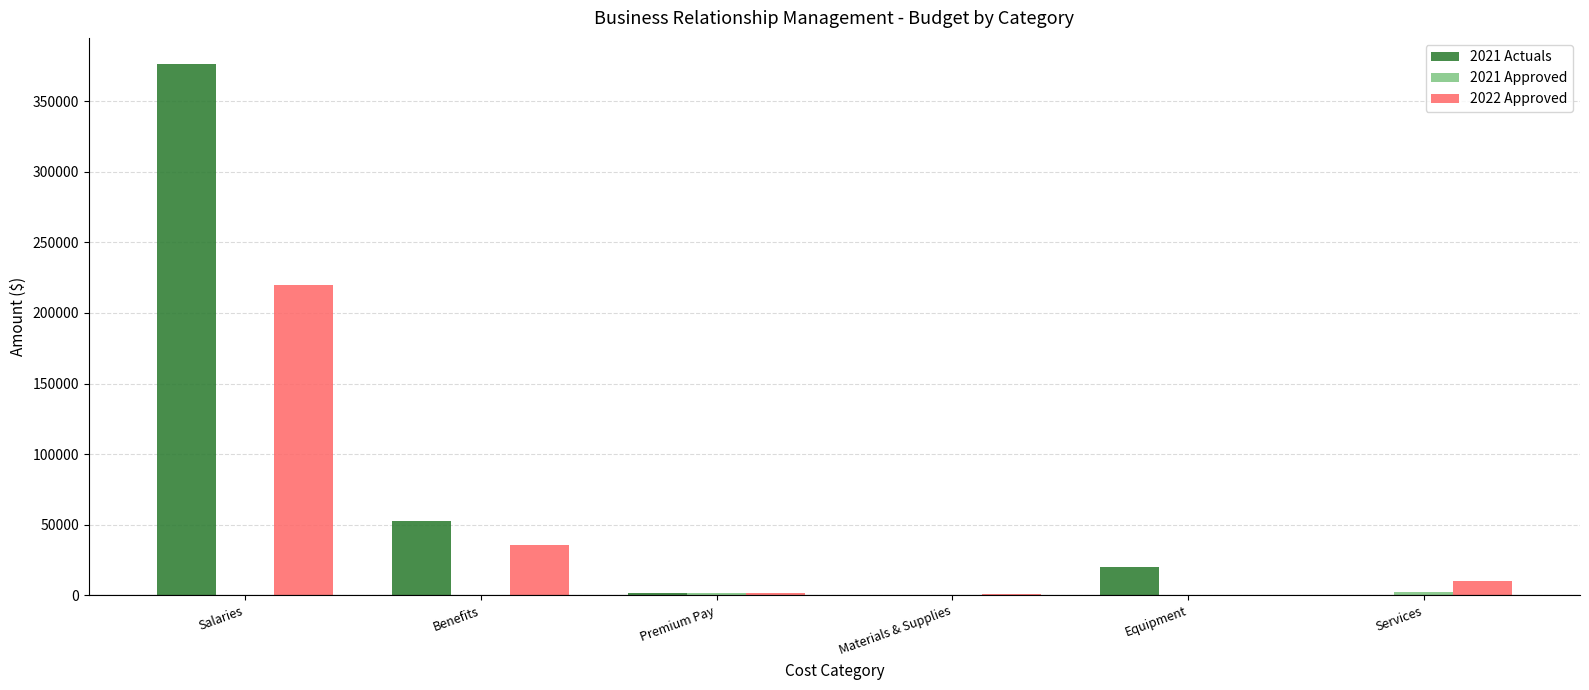

What is the maximum value for 2022 Approved?

219900.0